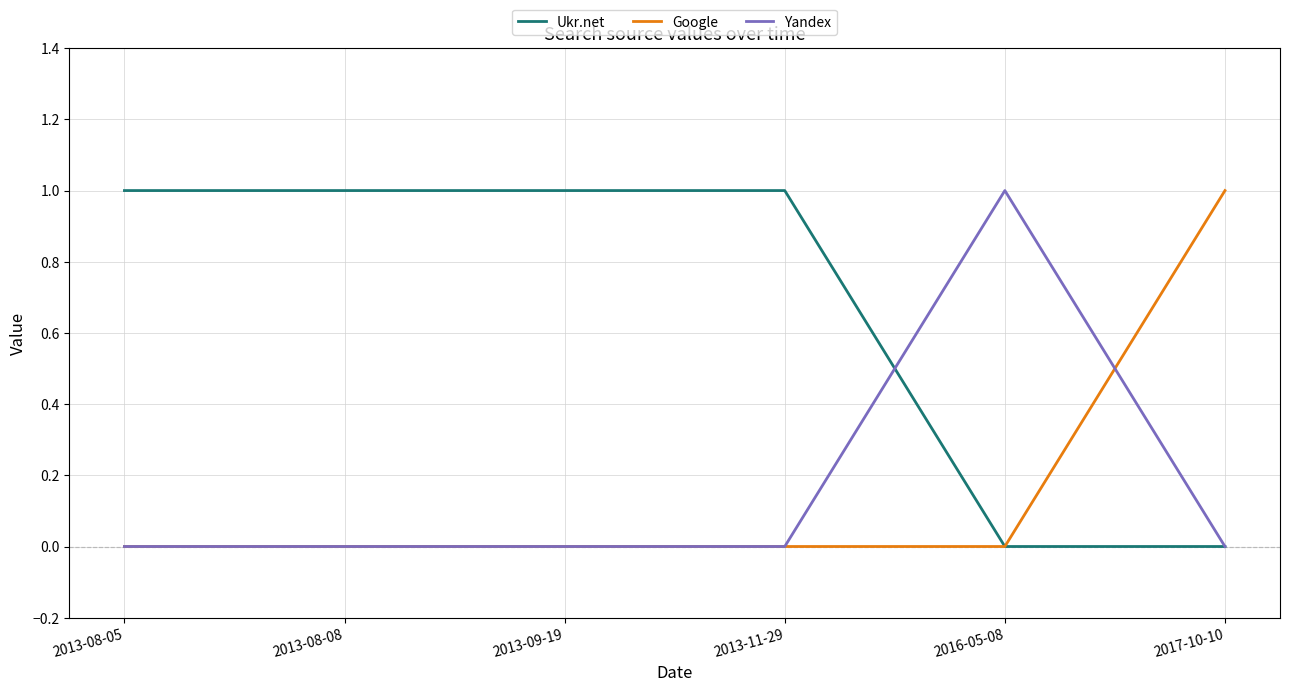

The value of Yandex at 2013-11-29 is 0. True or false?

True